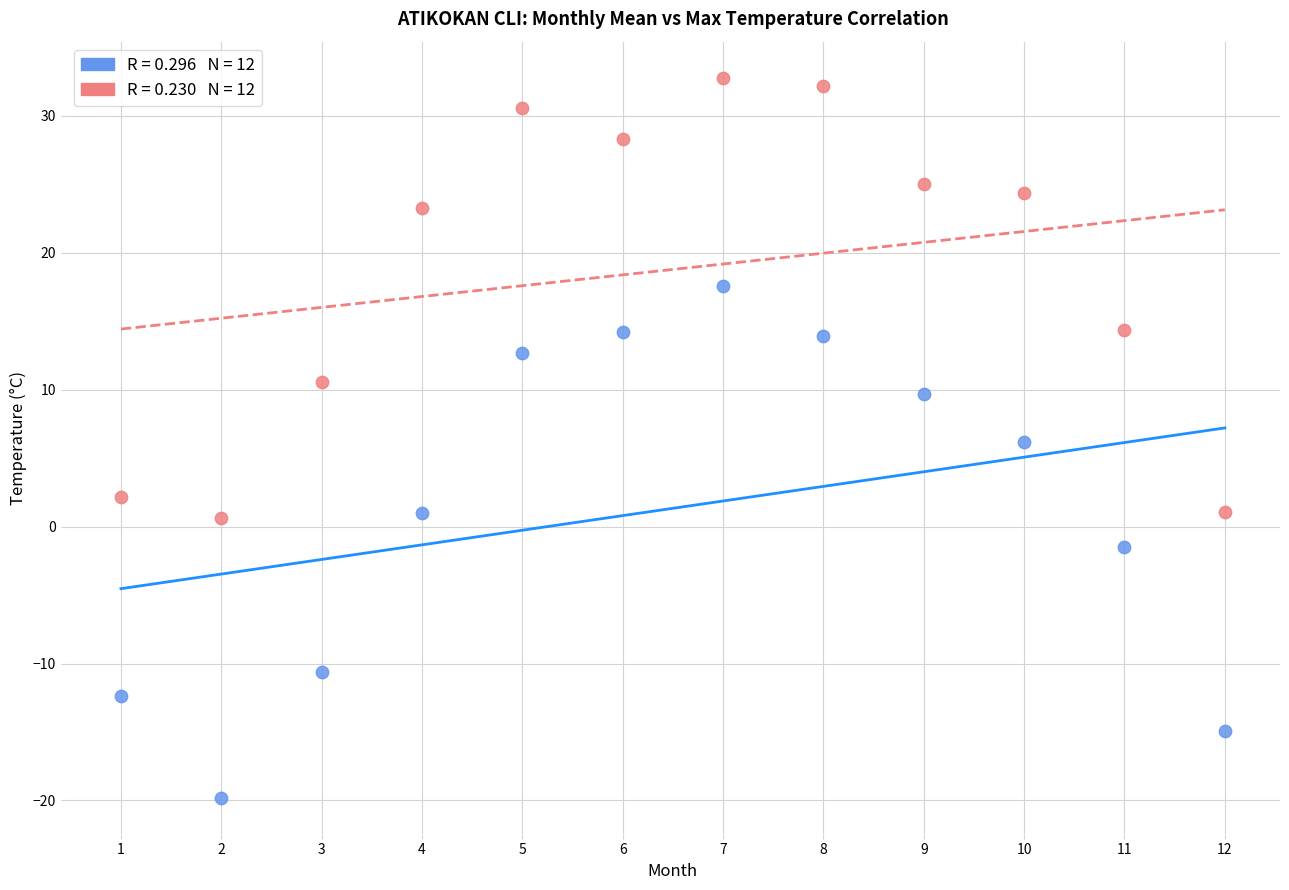

Across all data points, what is the range of X values (max minus min)?

11.0